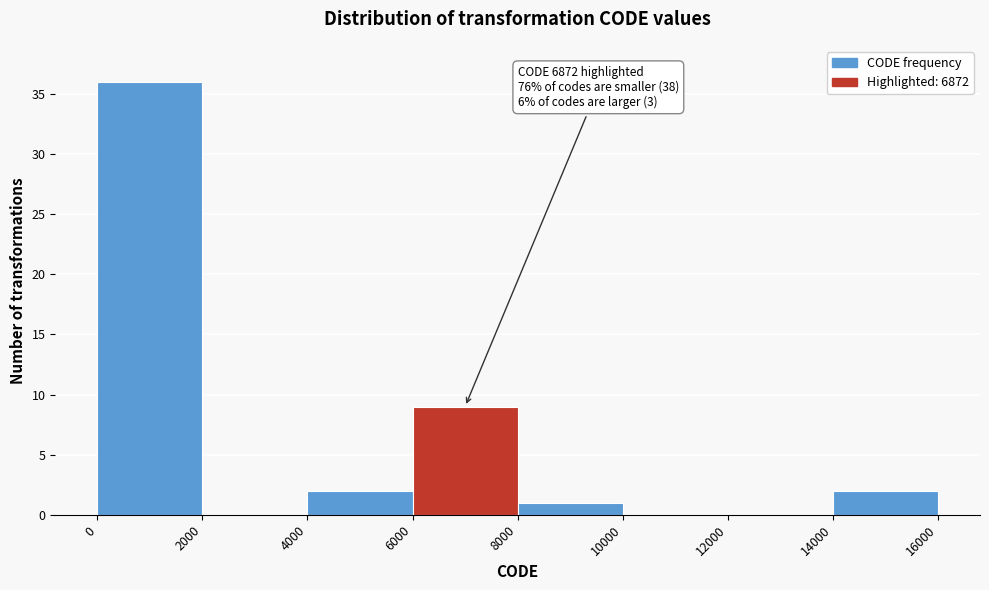

Which range on the x-axis has the tallest bar?

0 to 2000